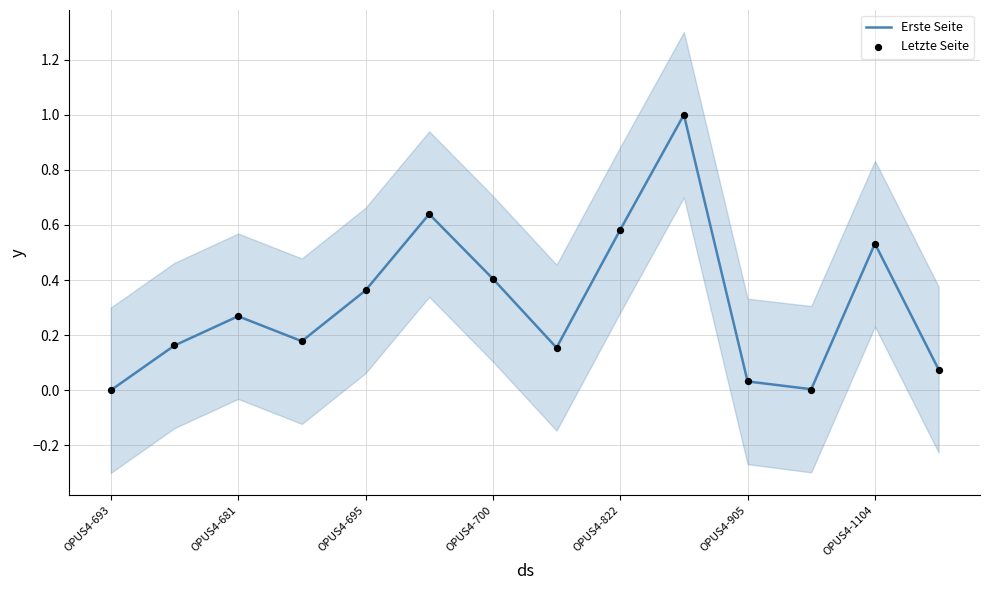

Is it true that Erste Seite equals -0.6 at OPUS4-693?

False